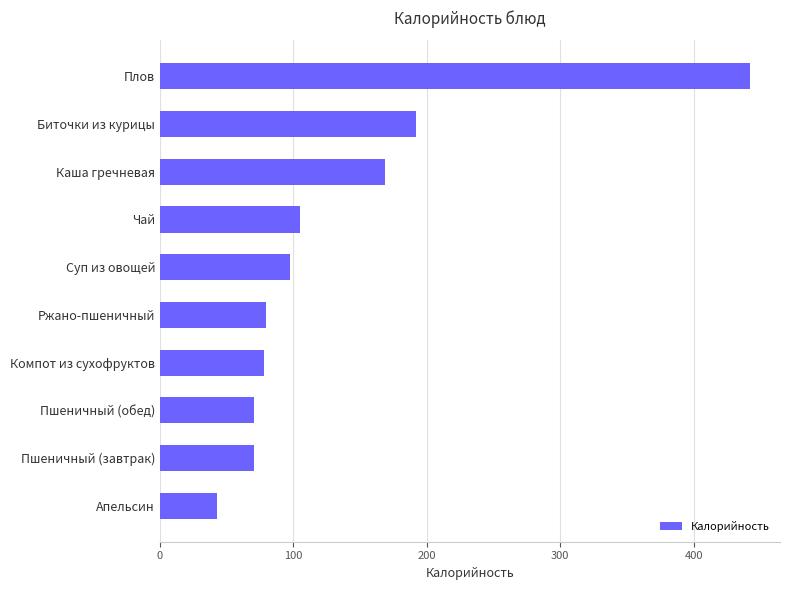

What is the change in value from Апельсин to Биточки из курицы?

+149.3